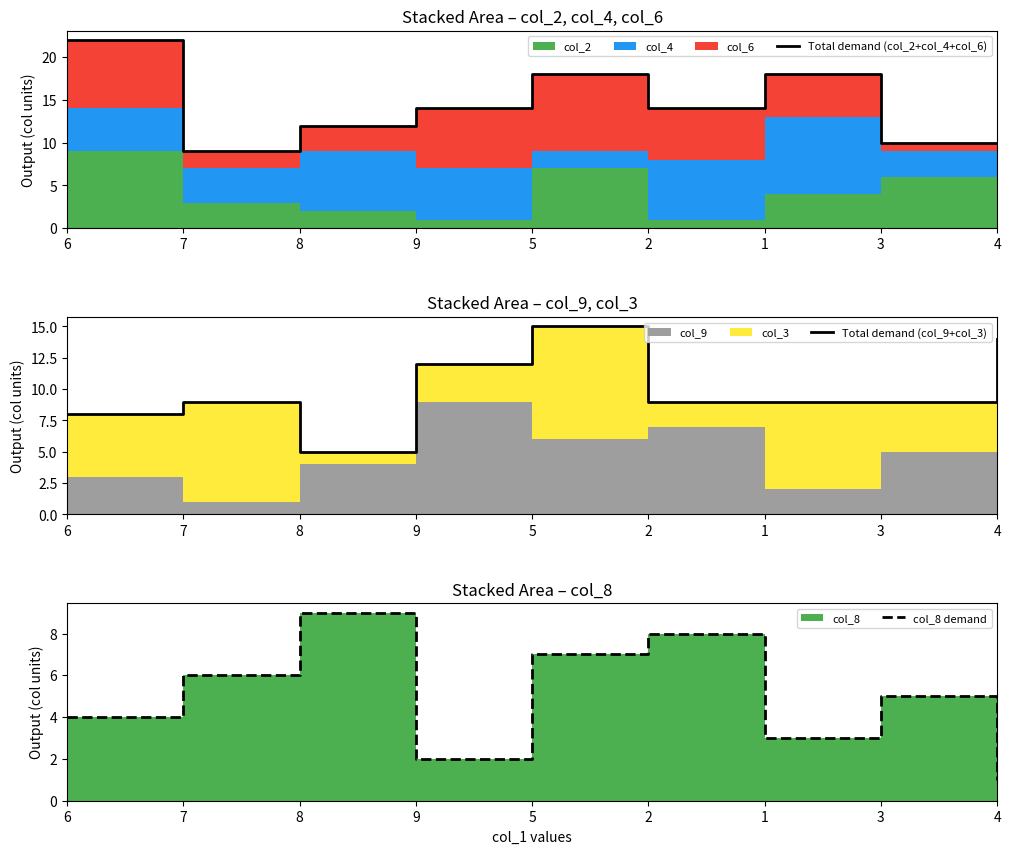

Reading left to right, list all the values displayed in this chart.

Total demand (col_2+col_4+col_6): 22	9	12	14	18	14	18	10	10
Total demand (col_9+col_3): 8	9	5	12	15	9	9	9	14
col_8 demand: 4	6	9	2	7	8	3	5	1